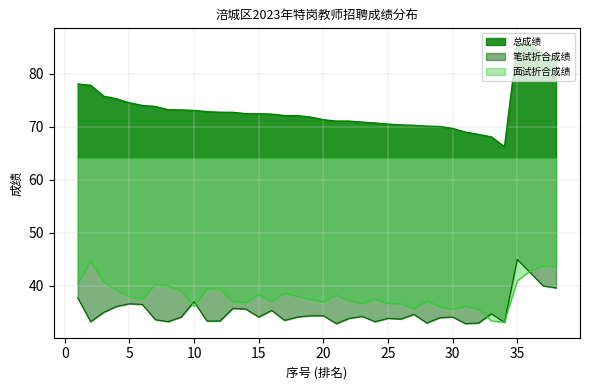

Reading left to right, extract all data points from this chart.

笔试折合成绩: 37.8	33.2	35.0	36.1	36.6	36.5	33.6	33.2	34.1	37.0	33.4	33.4	35.8	35.6	34.1	35.4	33.5	34.1	34.4	34.4	32.9	33.9	34.2	33.2	33.9	33.8	34.6	33.0	34.0	34.1	32.9	33.0	34.8	33.1	45.0	42.5	40.0	39.6
面试折合成绩: 40.4	44.6	40.8	39.2	37.9	37.6	40.2	40.0	39.1	36.1	39.5	39.4	37.0	36.9	38.4	37.1	38.6	38.0	37.5	37.0	38.2	37.2	36.7	37.5	36.7	36.6	35.7	37.2	36.1	35.6	36.1	35.6	33.4	33.1	40.9	42.9	43.8	43.6
总成绩: 78.1	77.9	75.8	75.3	74.6	74.1	73.9	73.2	73.2	73.1	72.9	72.8	72.8	72.5	72.5	72.4	72.1	72.1	71.9	71.4	71.1	71.1	70.9	70.8	70.5	70.4	70.3	70.2	70.1	69.7	69.0	68.6	68.1	66.3	85.9	85.4	83.8	83.3